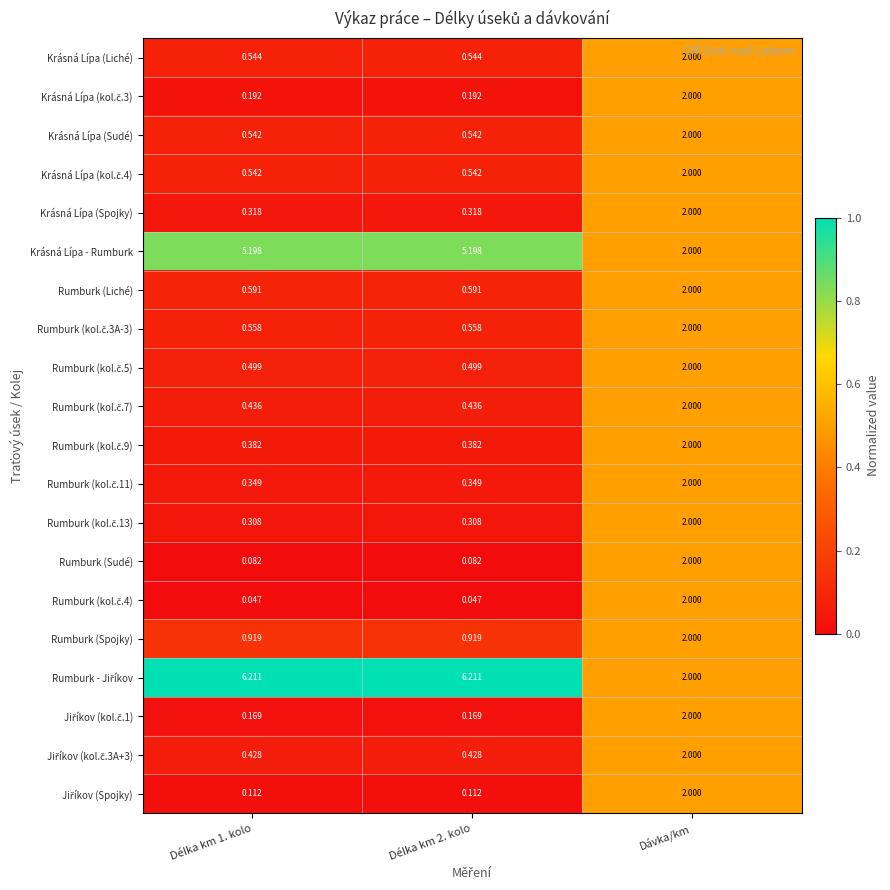

Is the value of Rumburk (Sudé) at Dávka/km greater than the value of Krásná Lípa (Spojky) at Délka km 1. kolo?

Yes